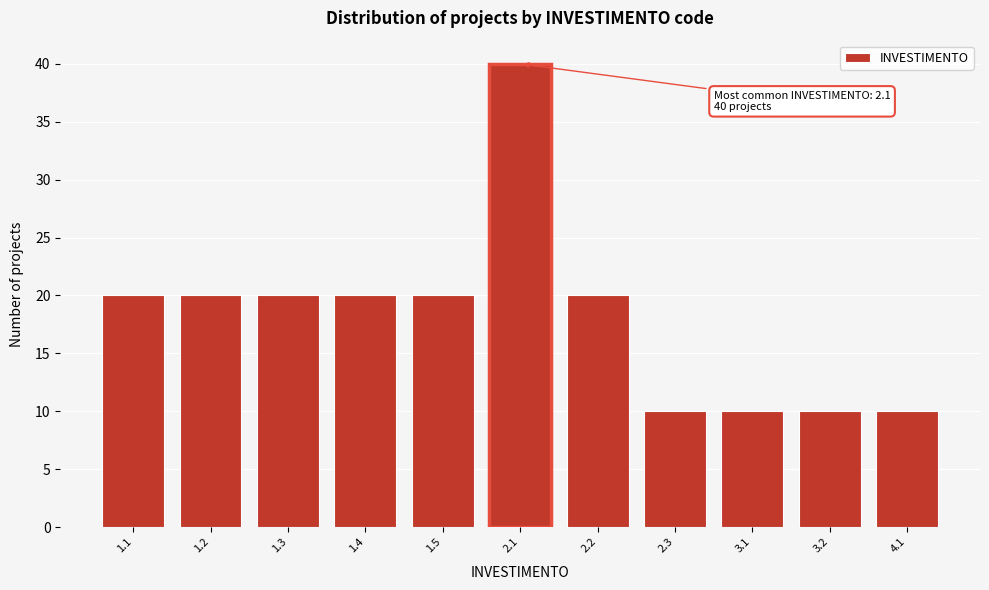

Reading right to left, list all the values displayed in this chart.

10	10	10	10	20	40	20	20	20	20	20